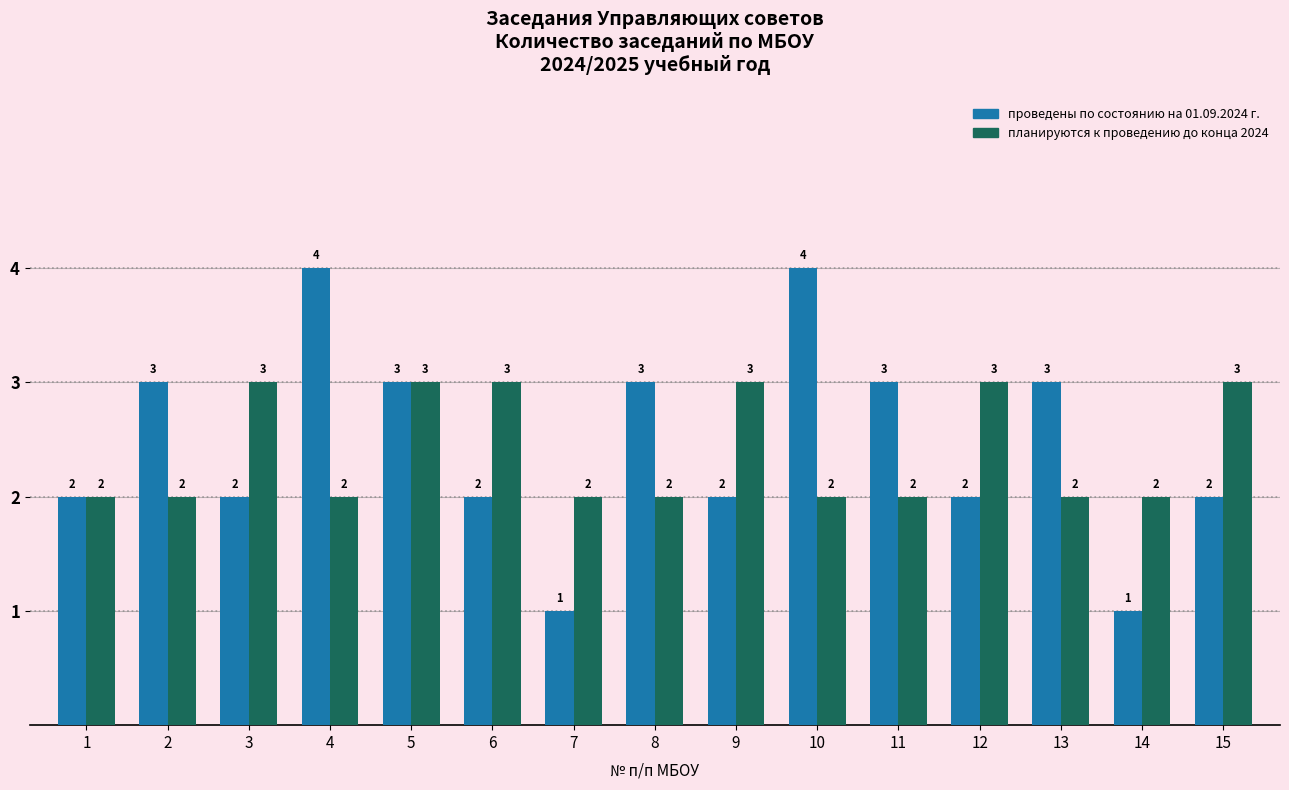

Reading left to right, what are all the values shown in this chart?

проведены по состоянию на 01.09.2024 г.: 1=2	2=3	3=2	4=4	5=3	6=2	7=1	8=3	9=2	10=4	11=3	12=2	13=3	14=1	15=2
планируются к проведению до конца 2024: 1=2	2=2	3=3	4=2	5=3	6=3	7=2	8=2	9=3	10=2	11=2	12=3	13=2	14=2	15=3